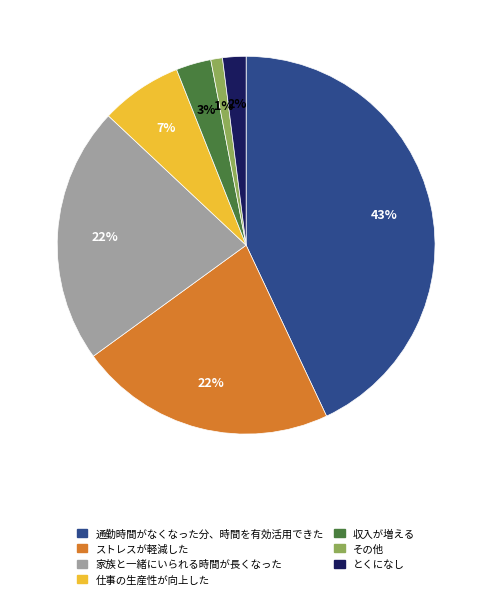

Does any single category account for the majority?

No